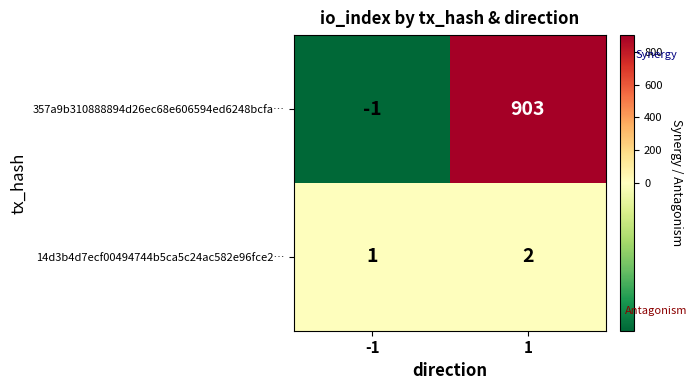

The value of 14d3b4d7ecf00494744b5ca5c24ac582e96fce2… at -1 is 2. True or false?

False